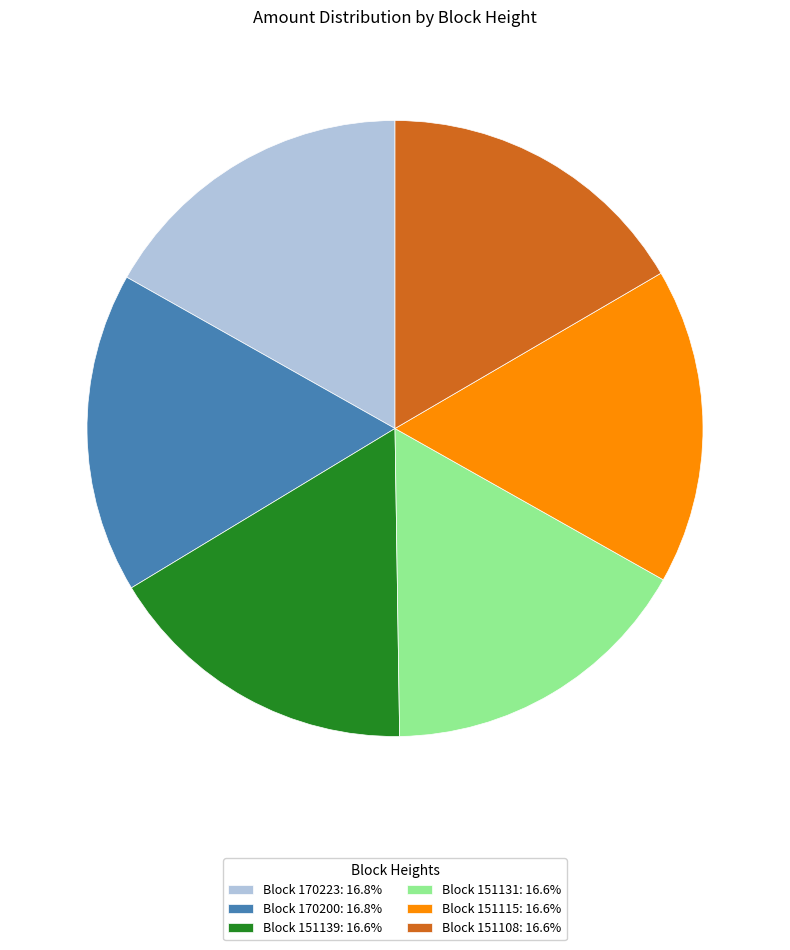

What is the ratio of the value at Block 151139: 16.6% to the value at Block 151131: 16.6%?

1.0